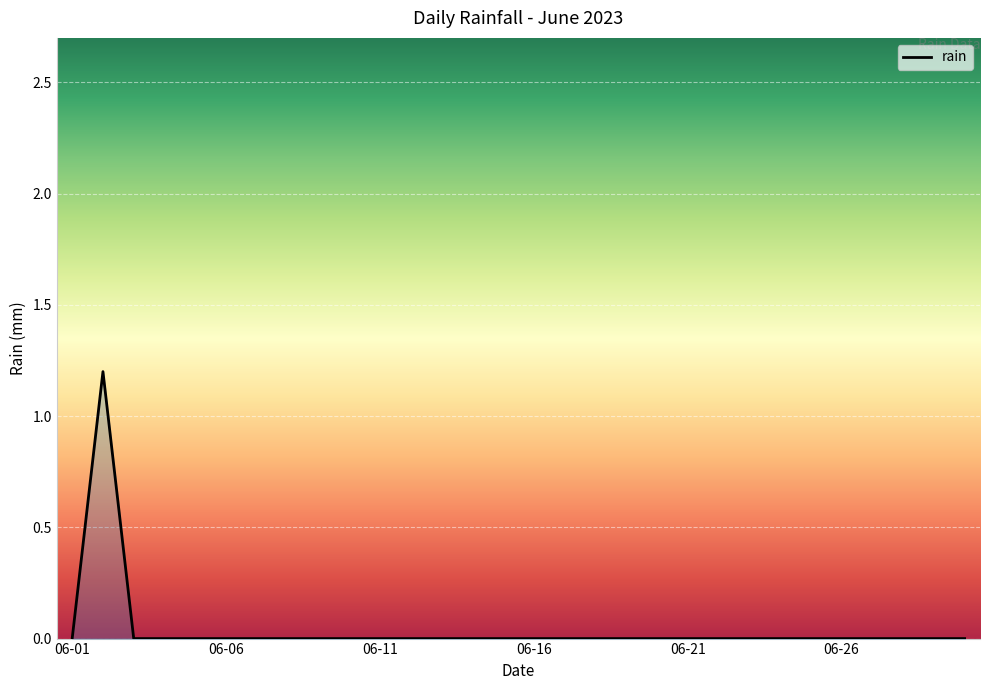

How many categories are shown in the chart?

30